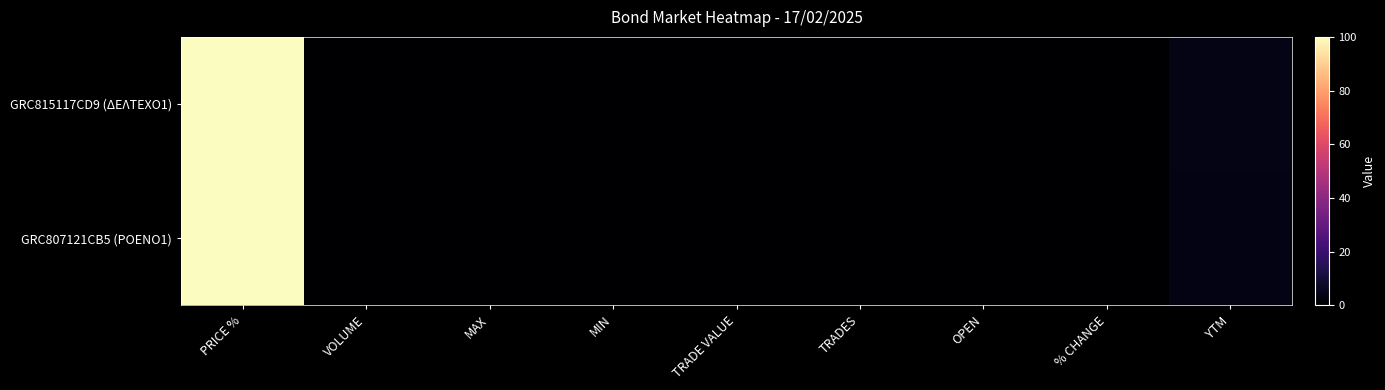

Between TRADE VALUE and % CHANGE, which is larger?

TRADE VALUE